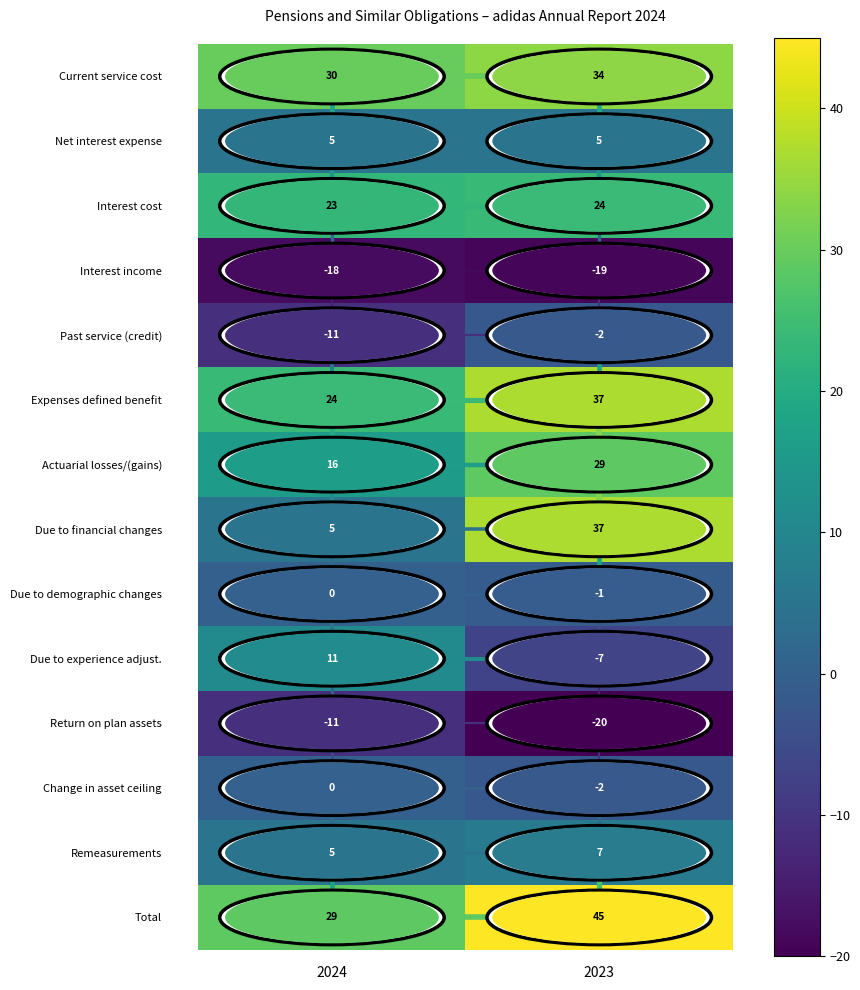

At which category does the chart reach its peak across all series?

2023